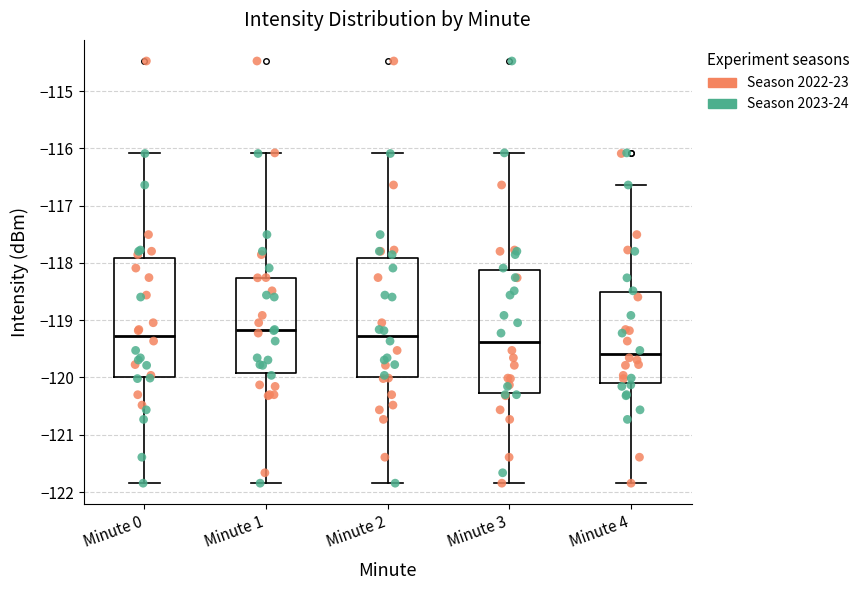

Reading left to right, transcribe this box plot: for each box, give where its median line is, the range the box spans, and where its two whiskers end, as read against the y-axis. The values are not printed on the chart, so give them approximately, as read against the axis.

Minute 0: median -119.3, box -120.0 to -117.9, whiskers -121.8 to -116.1
Minute 1: median -119.2, box -119.9 to -118.3, whiskers -121.8 to -116.1
Minute 2: median -119.3, box -120.0 to -117.9, whiskers -121.8 to -116.1
Minute 3: median -119.4, box -120.3 to -118.1, whiskers -121.8 to -116.1
Minute 4: median -119.6, box -120.1 to -118.5, whiskers -121.8 to -116.6